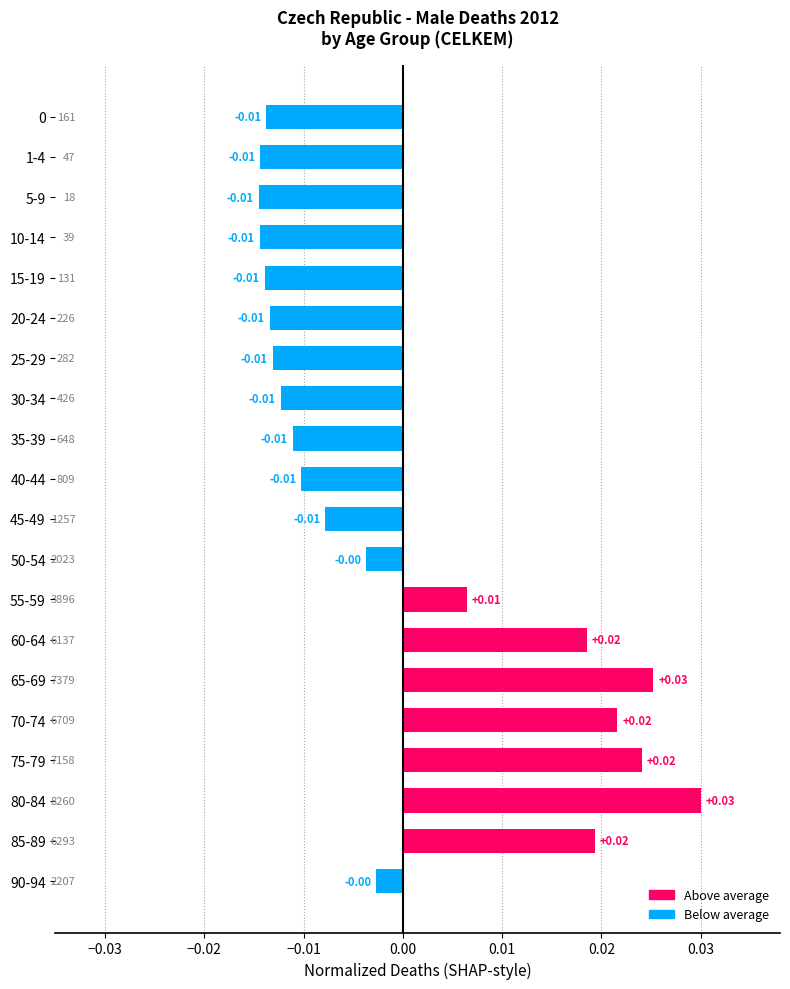

Which has a higher value, 70-74 or 25-29?

70-74